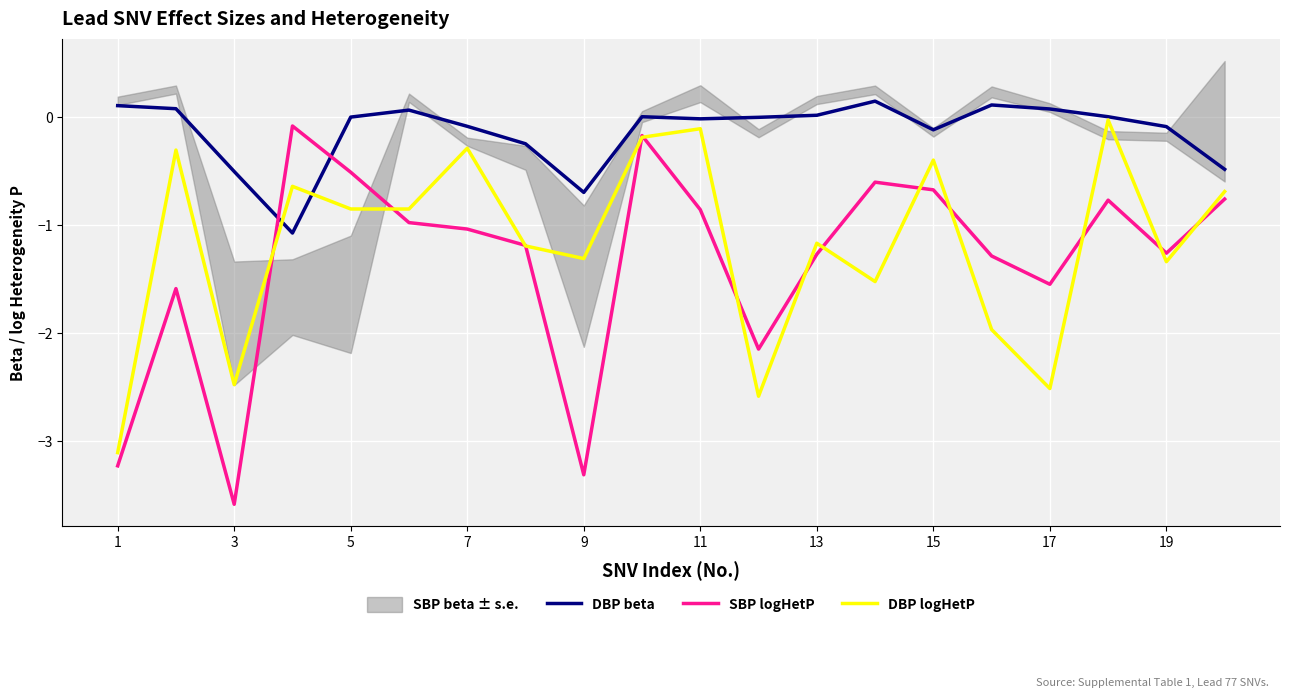

Reading left to right, transcribe all the data shown in this chart.

DBP beta: 0.1	0.1	-0.5	-1.1	0.0	0.1	-0.1	-0.2	-0.7	0.0	-0.0	-0.0	0.0	0.1	-0.1	0.1	0.1	0.0	-0.1	-0.5
SBP logHetP: -3.2	-1.6	-3.6	-0.1	-0.5	-1.0	-1.0	-1.2	-3.3	-0.2	-0.9	-2.1	-1.3	-0.6	-0.7	-1.3	-1.5	-0.8	-1.3	-0.8
DBP logHetP: -3.1	-0.3	-2.5	-0.6	-0.9	-0.9	-0.3	-1.2	-1.3	-0.2	-0.1	-2.6	-1.2	-1.5	-0.4	-2.0	-2.5	-0.0	-1.3	-0.7